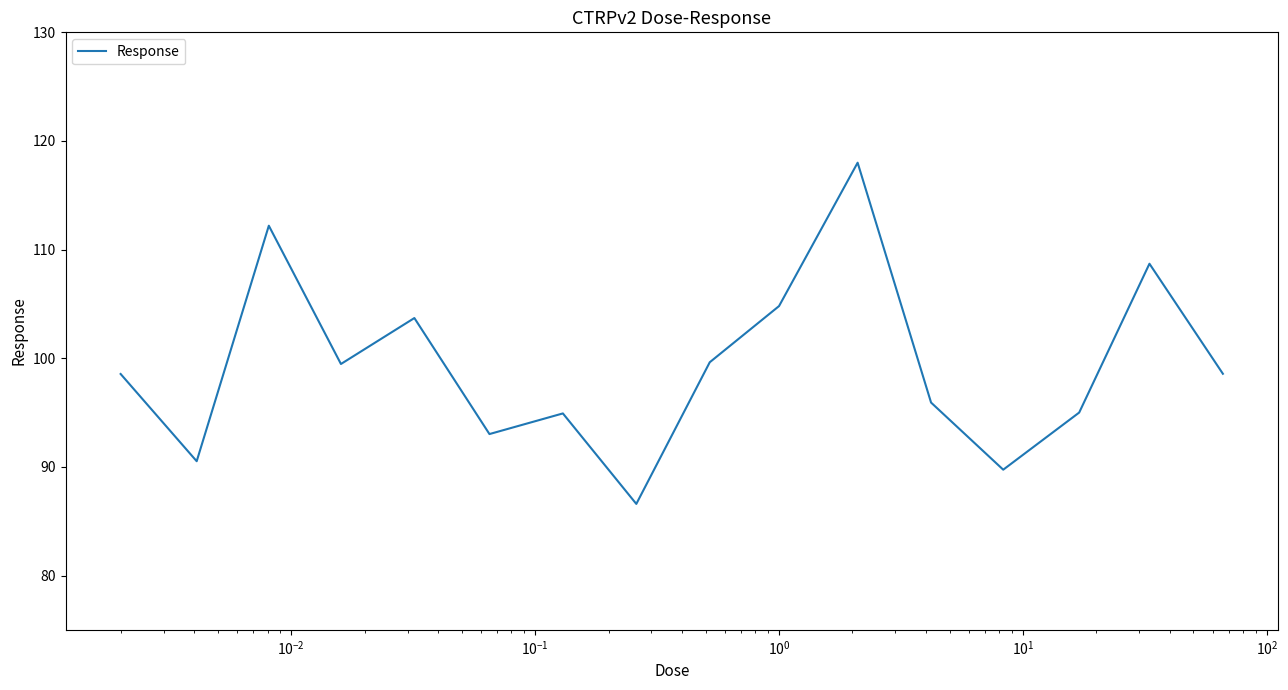

What is the smallest value displayed?

86.6